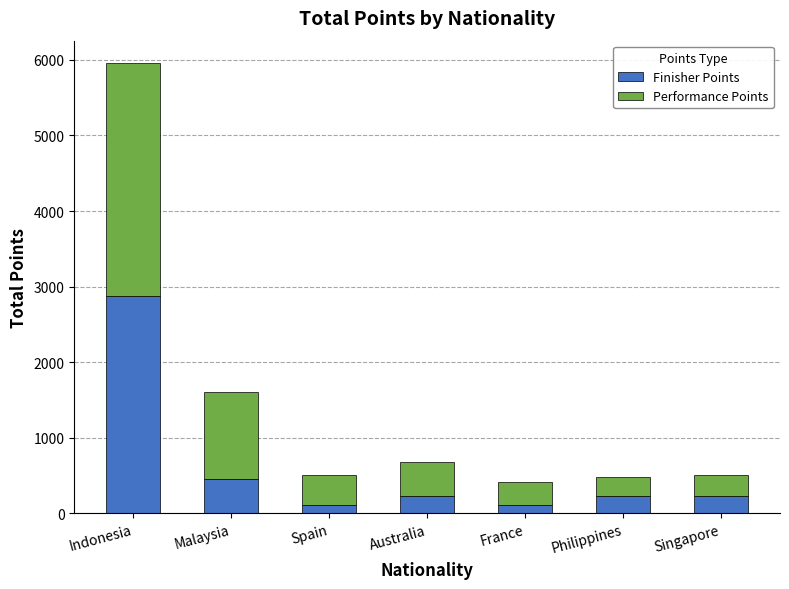

Reading left to right, what are the values for Finisher Points?

2875	460	115	230	115	230	230